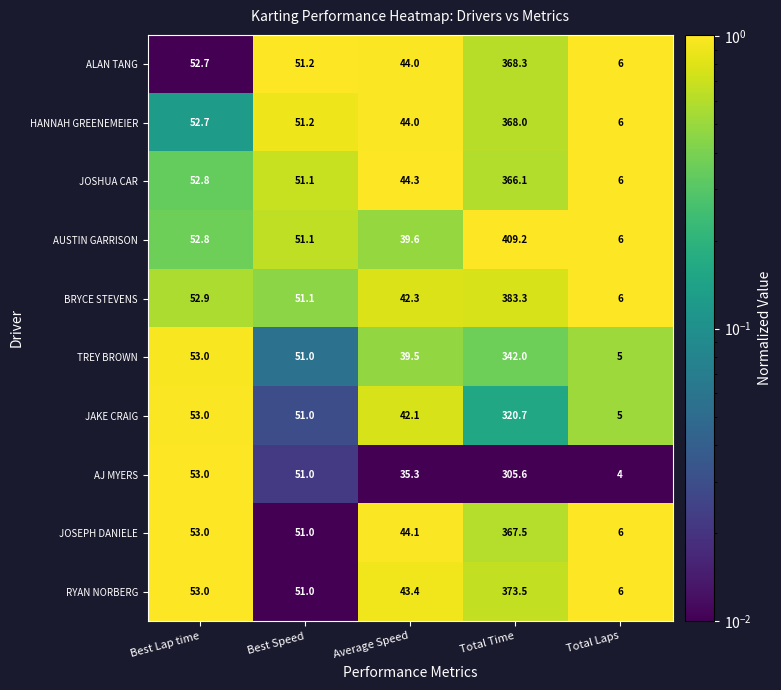

The value of AJ MYERS at Total Time is 305.6. True or false?

True